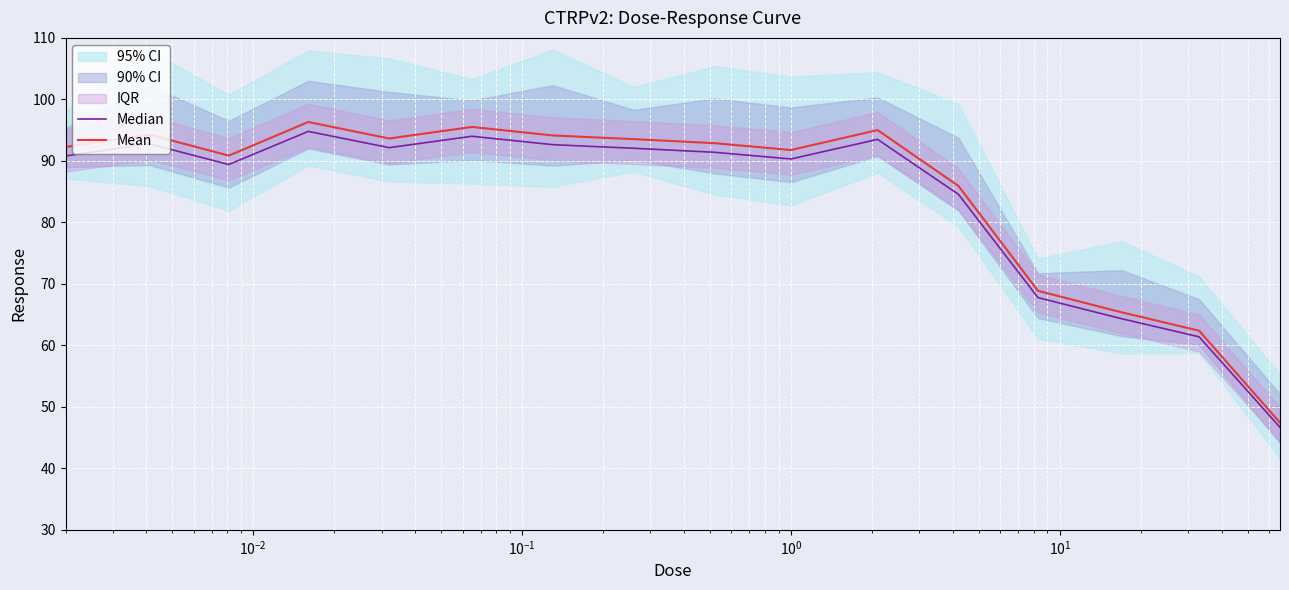

Between $\mathdefault{10^{0}}$ and $\mathdefault{10^{-2}}$, which is larger?

$\mathdefault{10^{0}}$